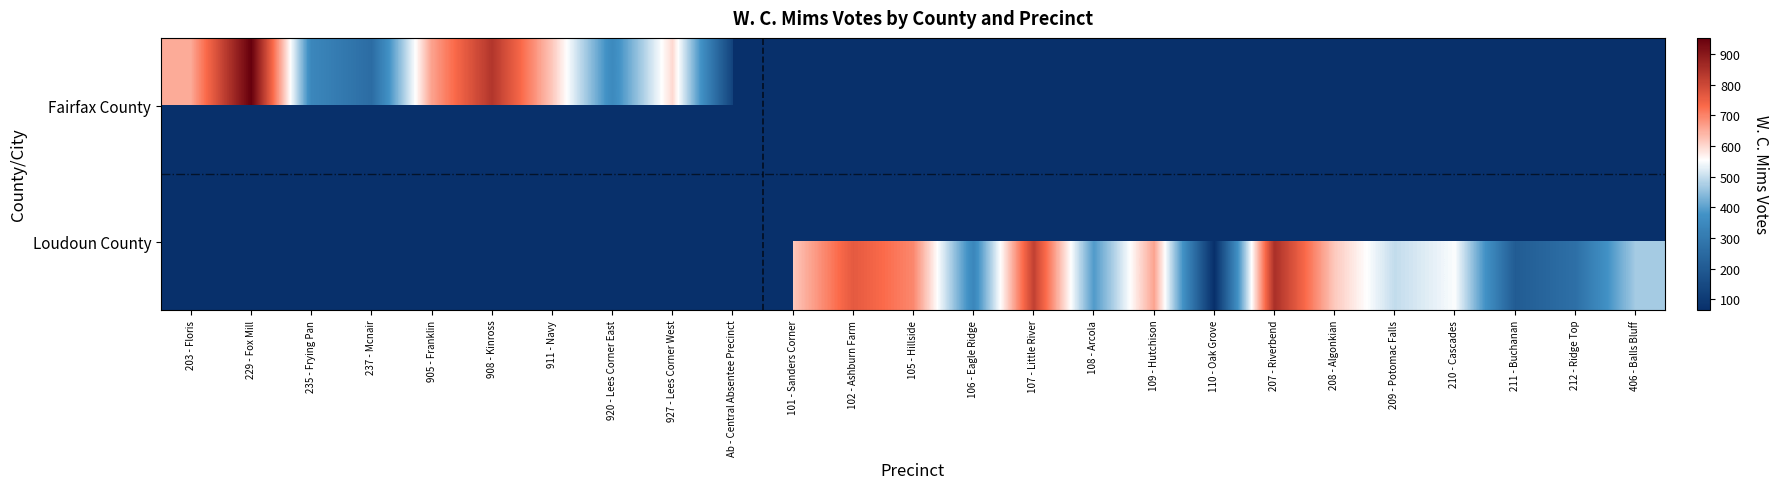

At which category does the chart reach its minimum across all series?

110 - Oak Grove